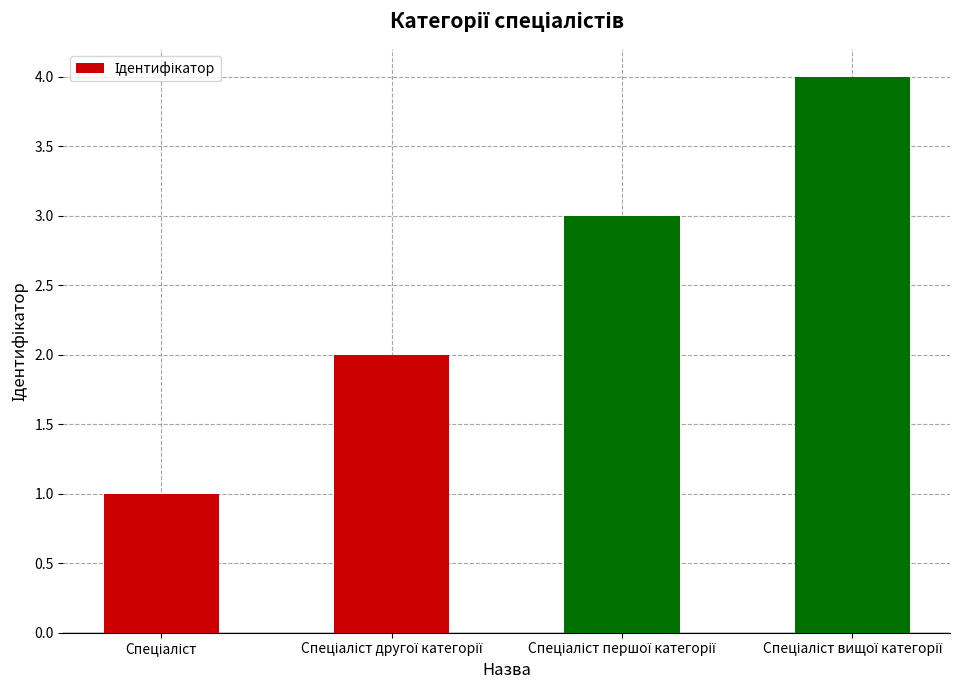

What is the greatest value displayed?

4